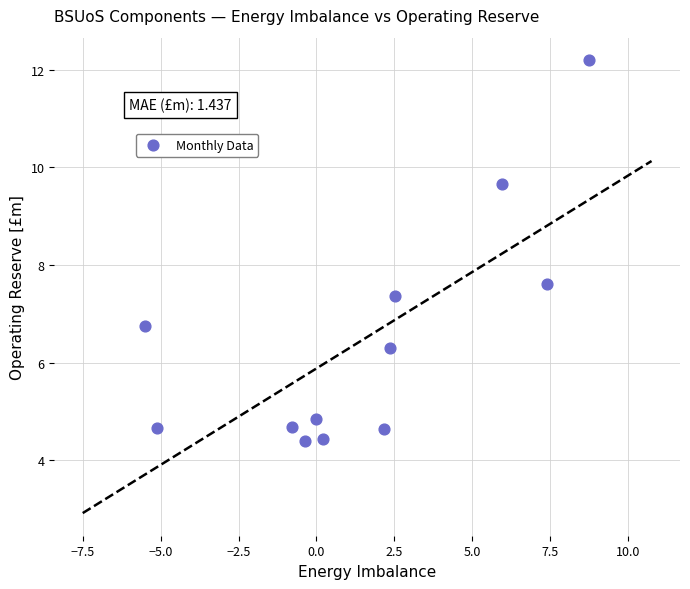

What Y value in the scatter plot is closest to 8?

7.6